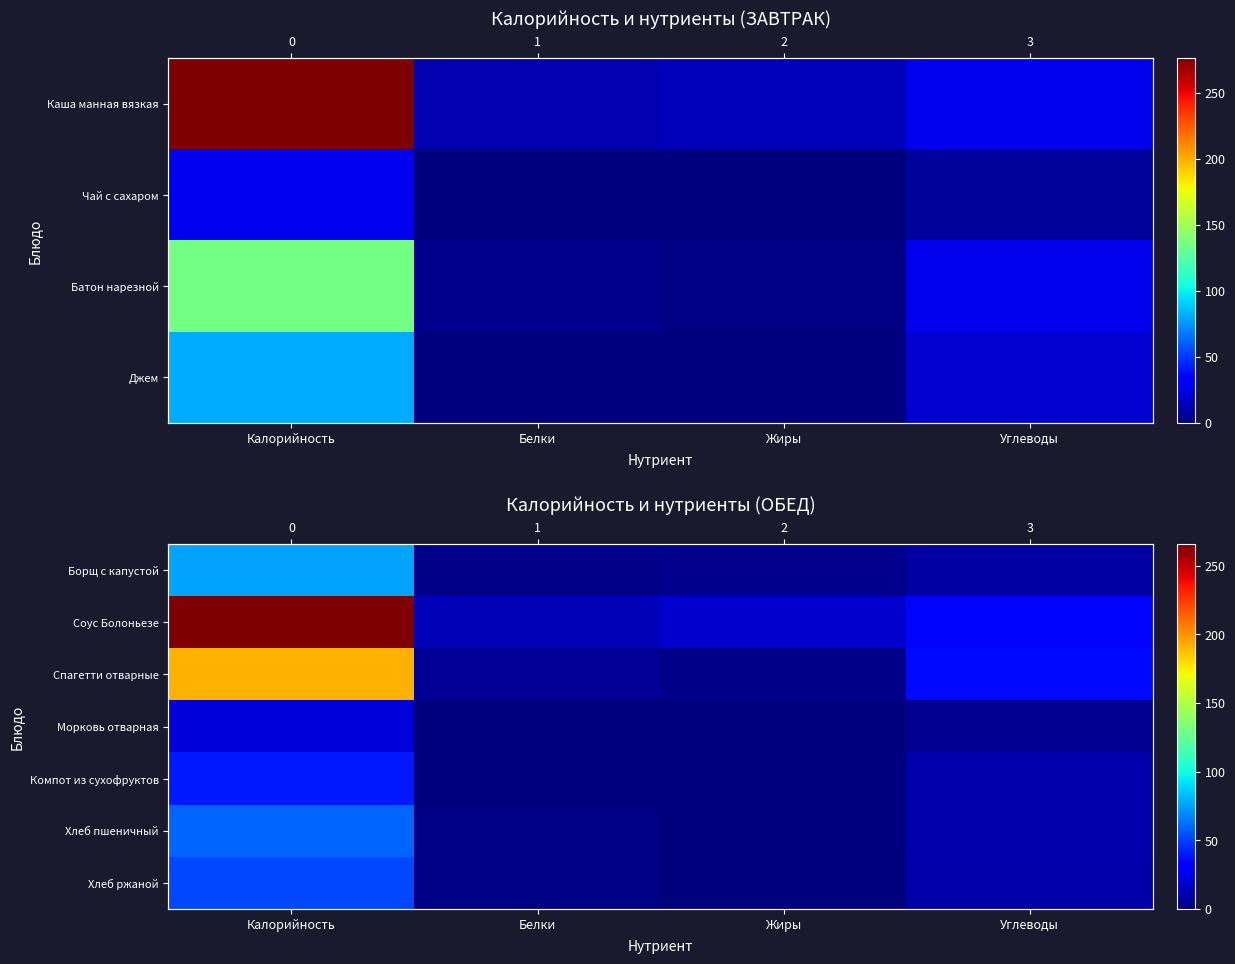

What is the maximum value for Спагетти отварные?

191.4